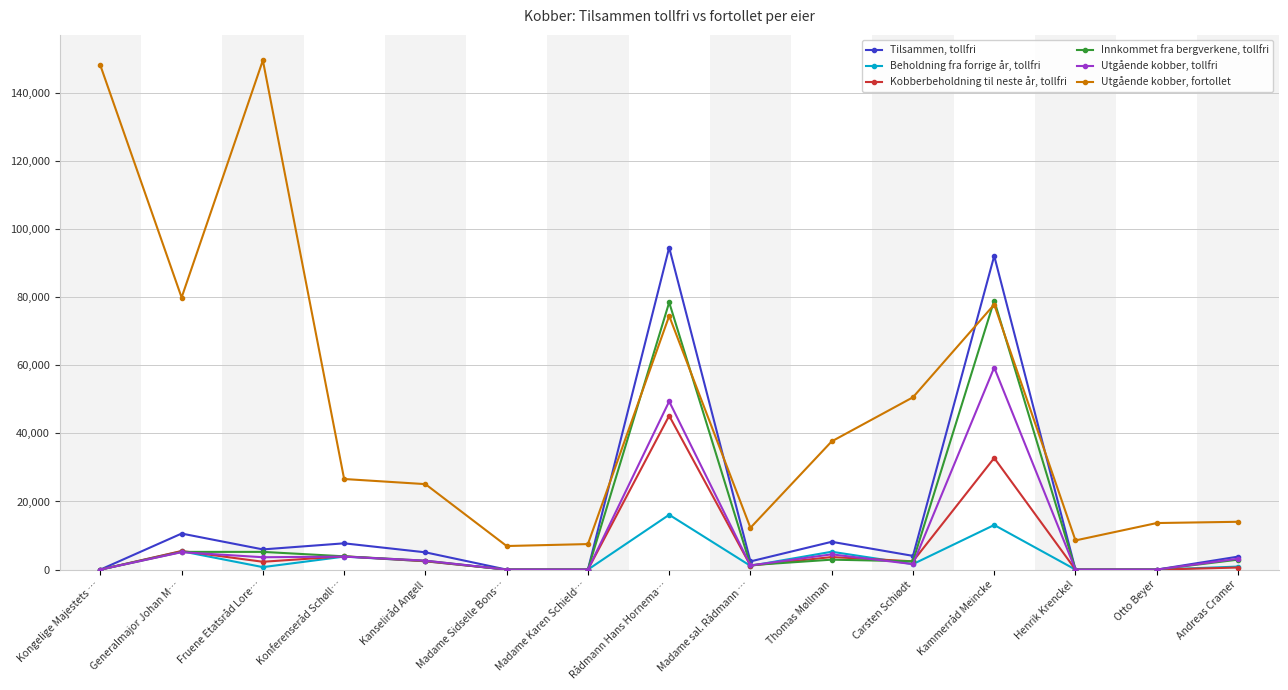

At Generalmajor Johan M…, list the series in order from largest to smallest.

Utgående kobber, fortollet, Tilsammen, tollfri, Kobberbeholdning til neste år, tollfri, Beholdning fra forrige år, tollfri, Innkommet fra bergverkene, tollfri, Utgående kobber, tollfri